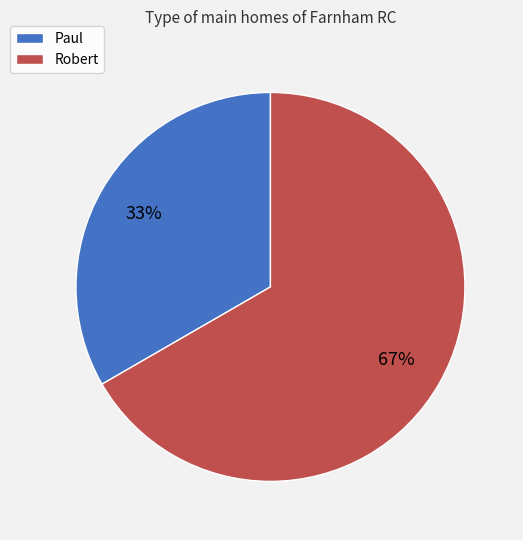

Which category has the smallest portion of the pie?

Paul